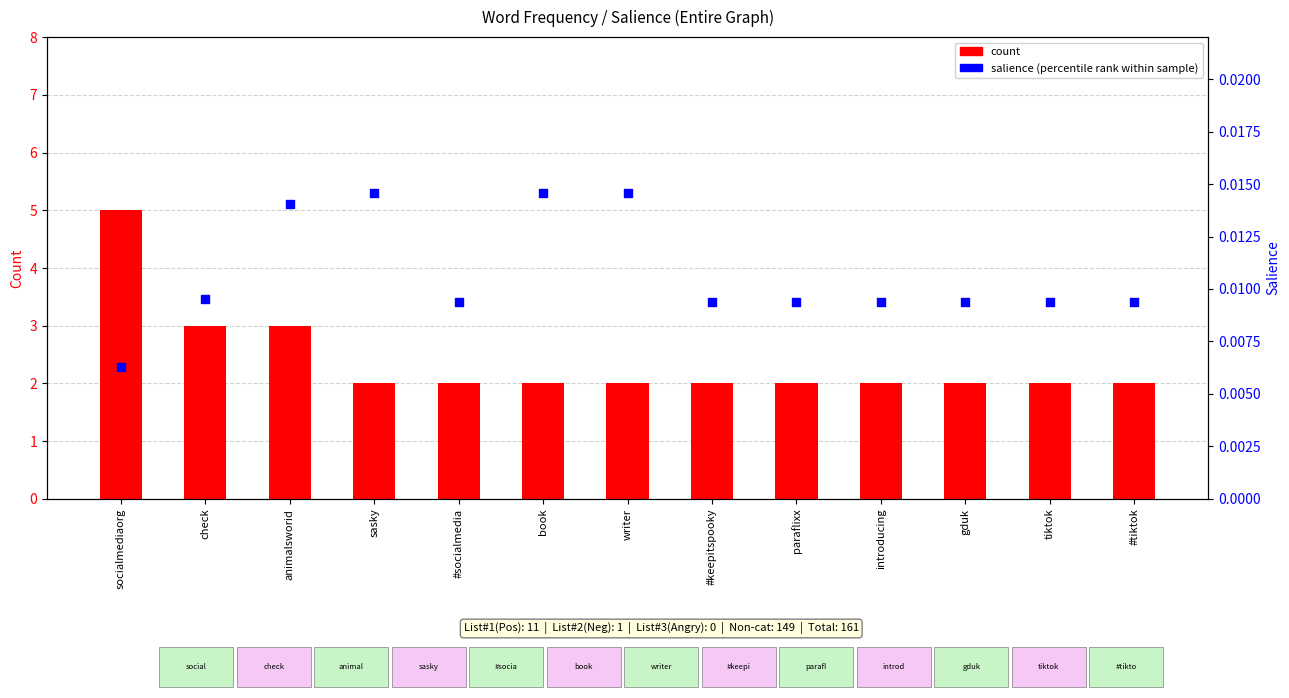

Which series has the widest spread of Y values?

count